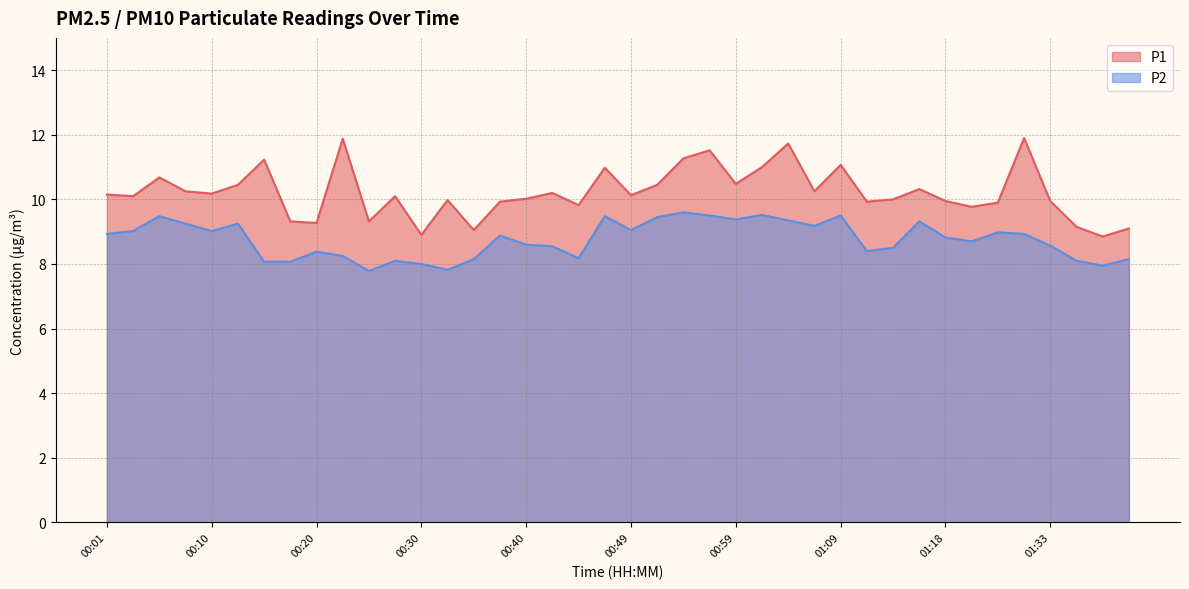

List the labels in order of P1 value, smallest first.

01:38, 00:30, 00:35, 01:41, 01:36, 00:20, 00:18, 00:25, 01:26, 00:44, 01:29, 00:37, 01:11, 01:18, 01:33, 00:32, 01:14, 00:40, 00:03, 00:27, 00:49, 00:01, 00:10, 00:42, 00:08, 01:06, 01:16, 00:13, 00:52, 00:59, 00:06, 00:47, 01:01, 01:09, 00:15, 00:54, 00:56, 01:04, 00:23, 01:31